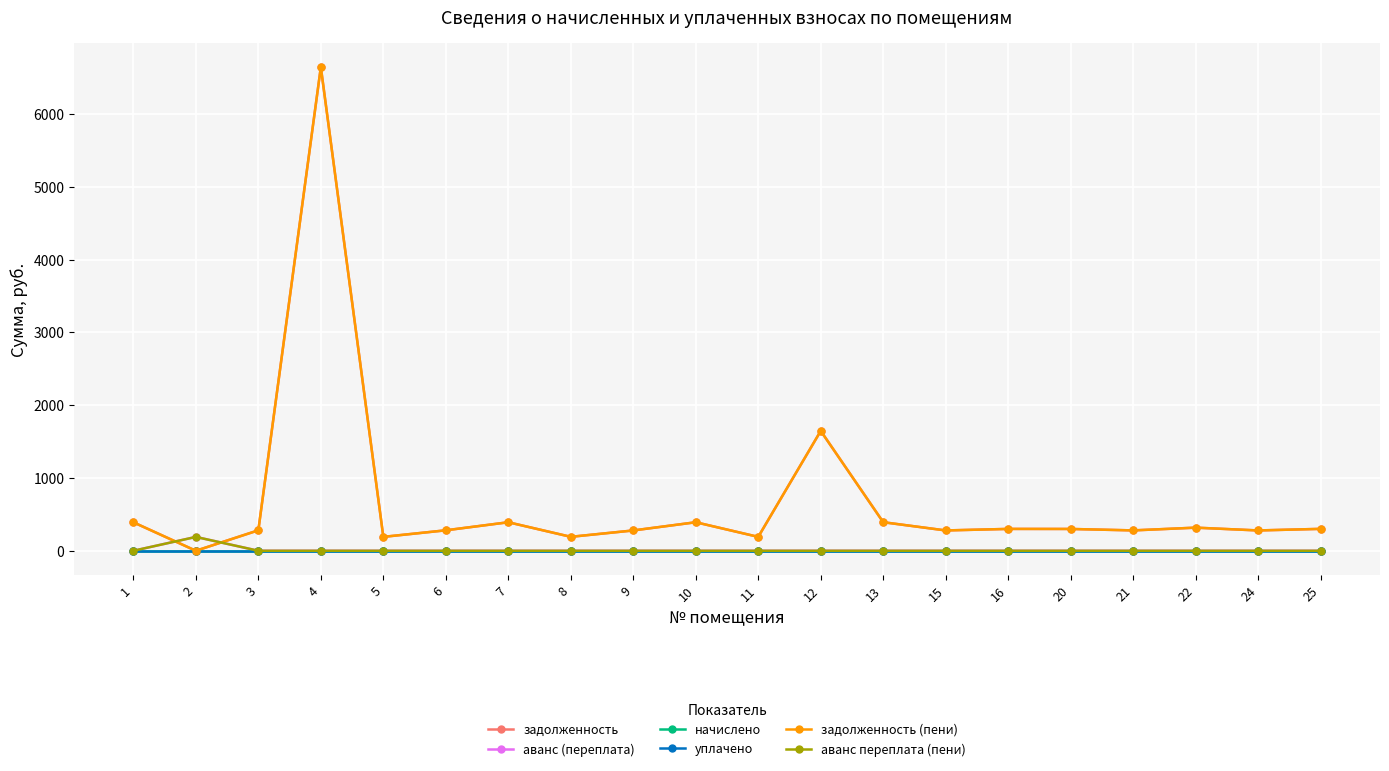

What is the difference between the maximum and minimum values in the задолженность series?

6644.9